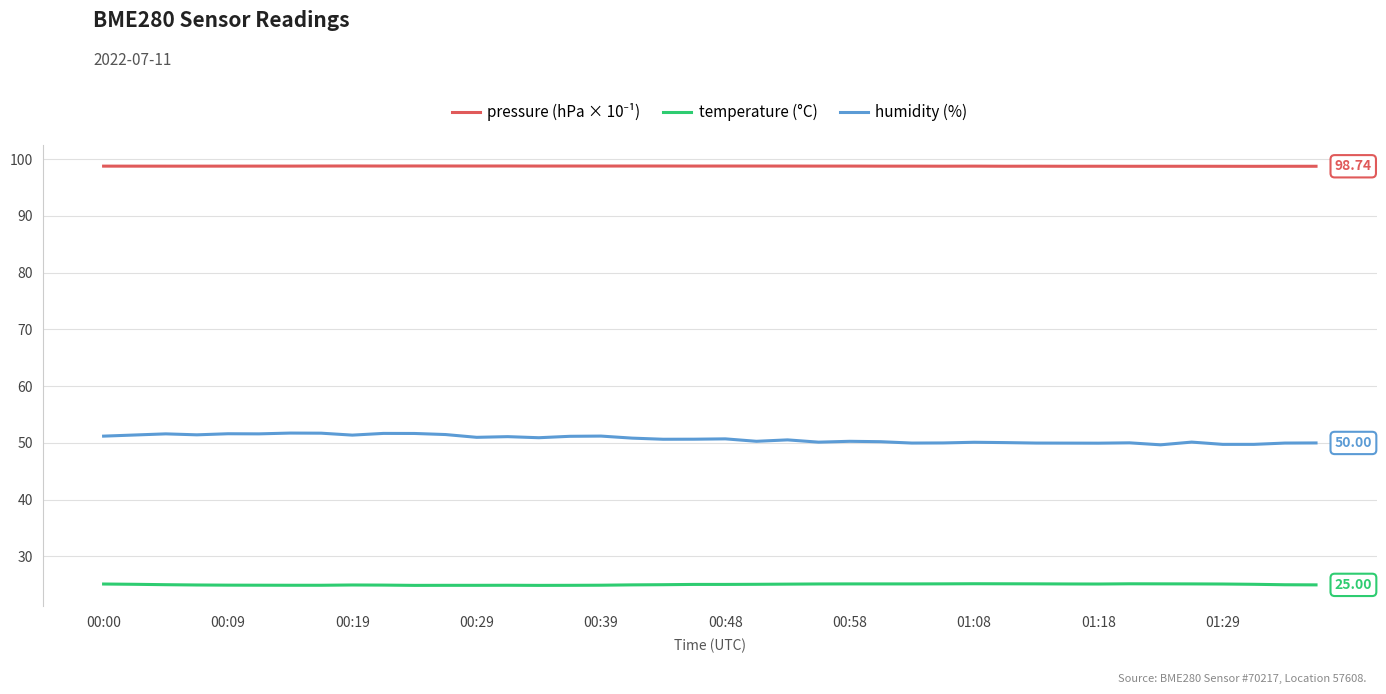

True or false: temperature (°C) and humidity (%) cross at least once.

False